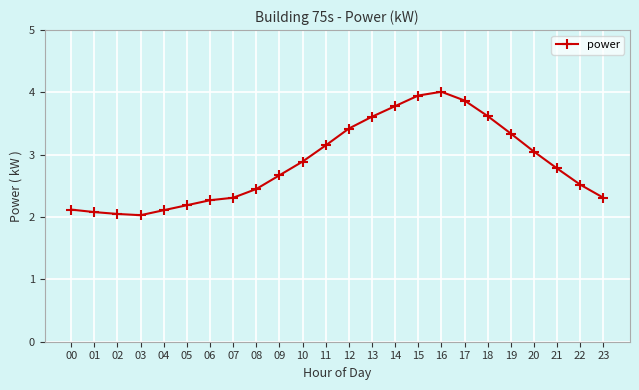

What is the minimum value shown in the chart?

2.0